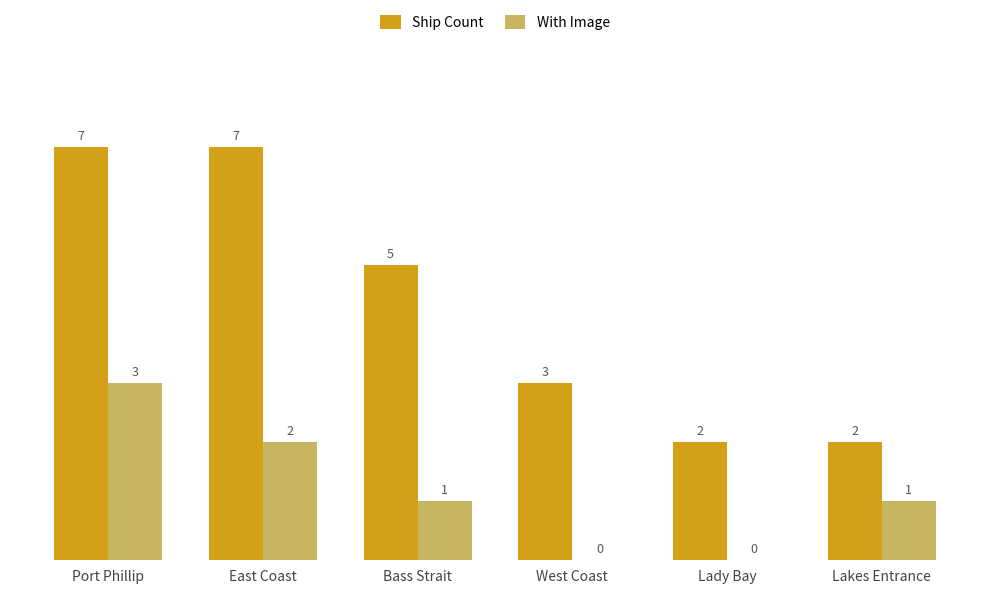

What is the total value across all series at Port Phillip?

10